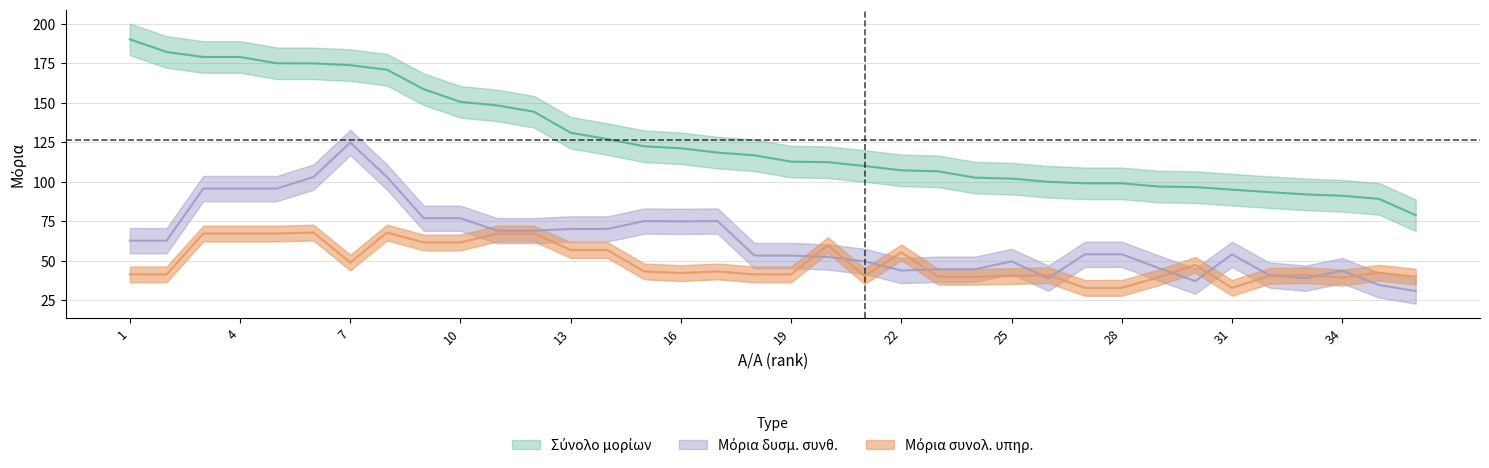

True or false: Μόρια συνολ. υπηρ. has more than 0 interior local peaks.

True